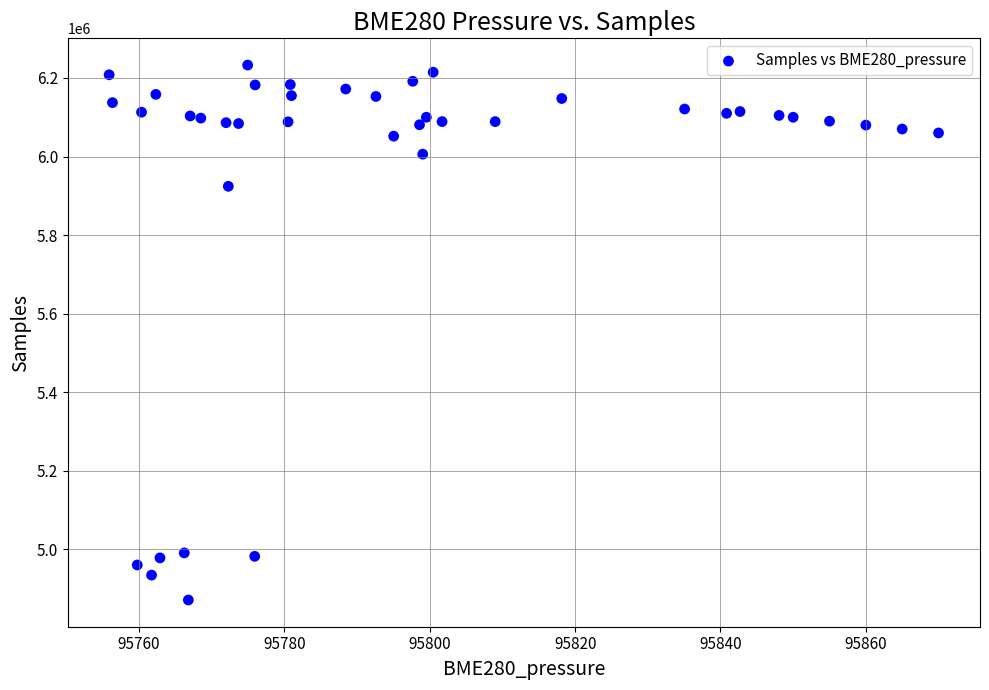

What Y value in the scatter plot is closest to 5551773?

5924075